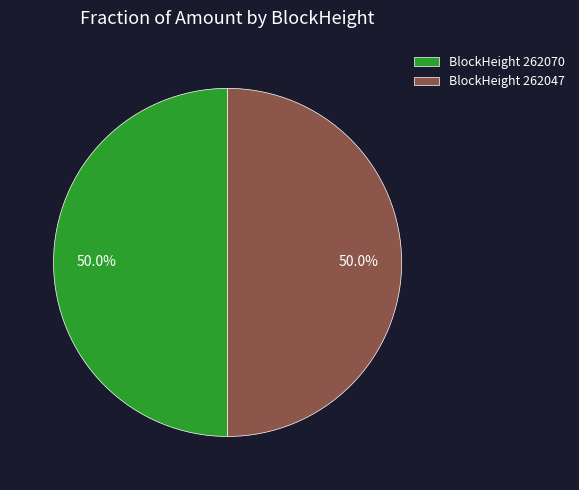

To the nearest percent, what is the average slice percentage?

50%